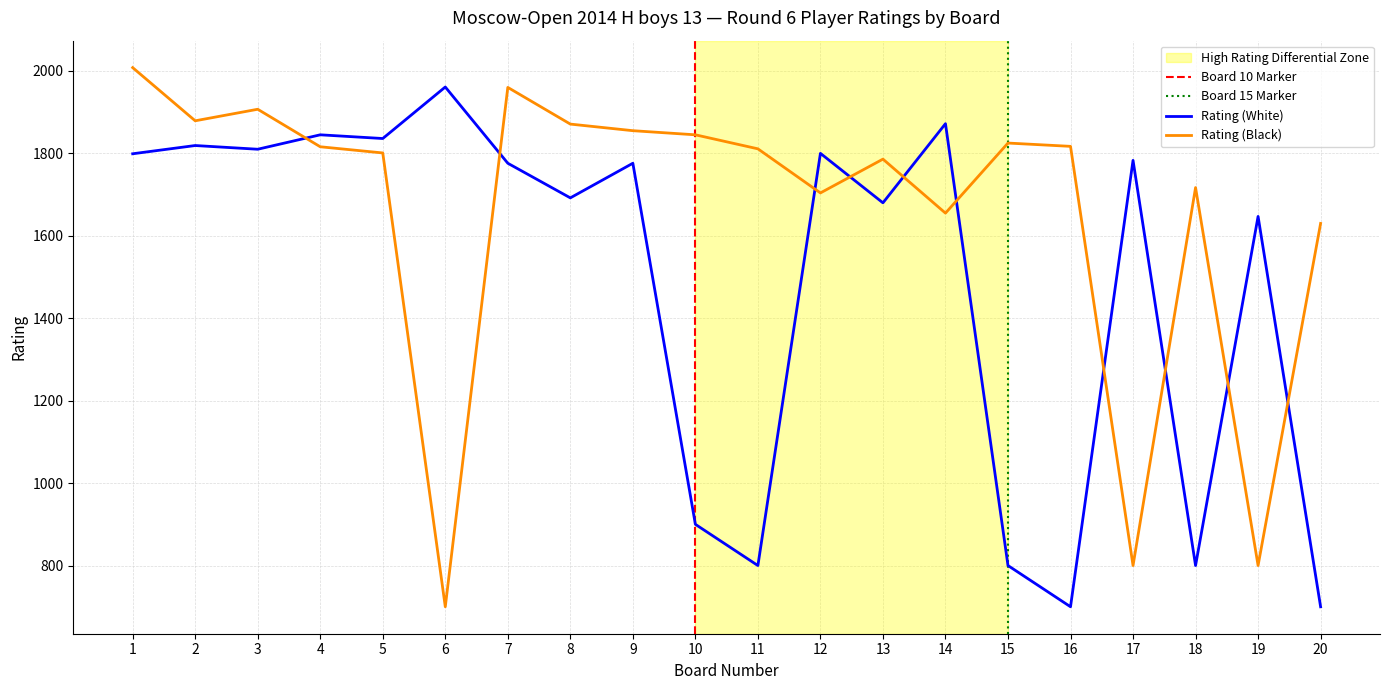

Does the chart have visible grid lines?

Yes